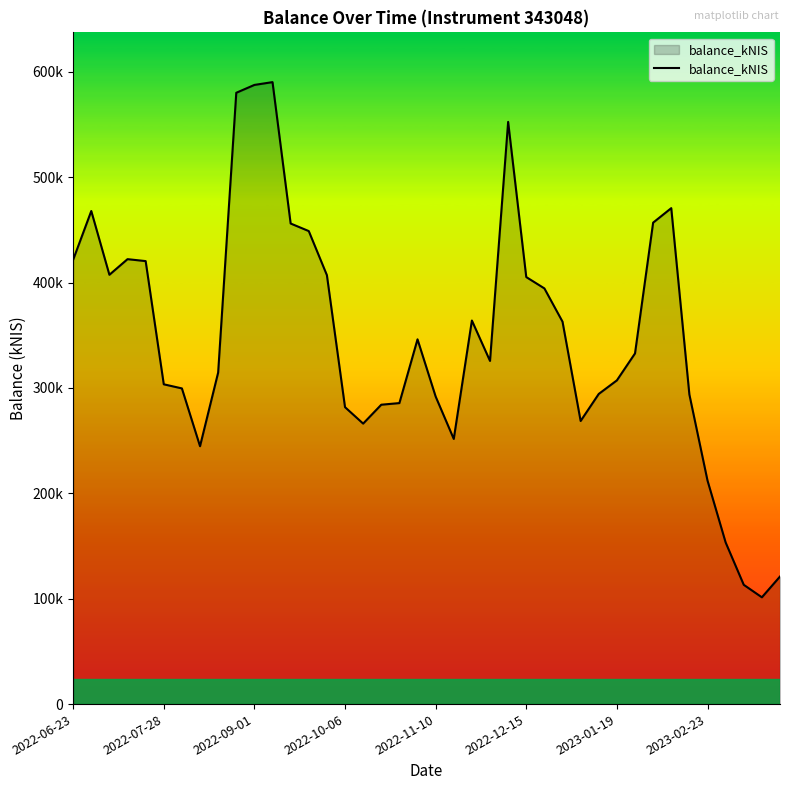

Does the chart display data point markers on the line(s)?

No